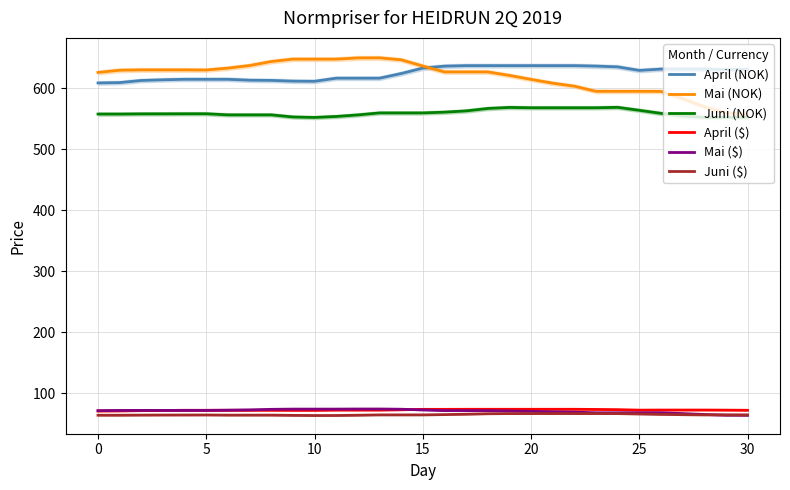

What is the greatest value displayed?

650.1